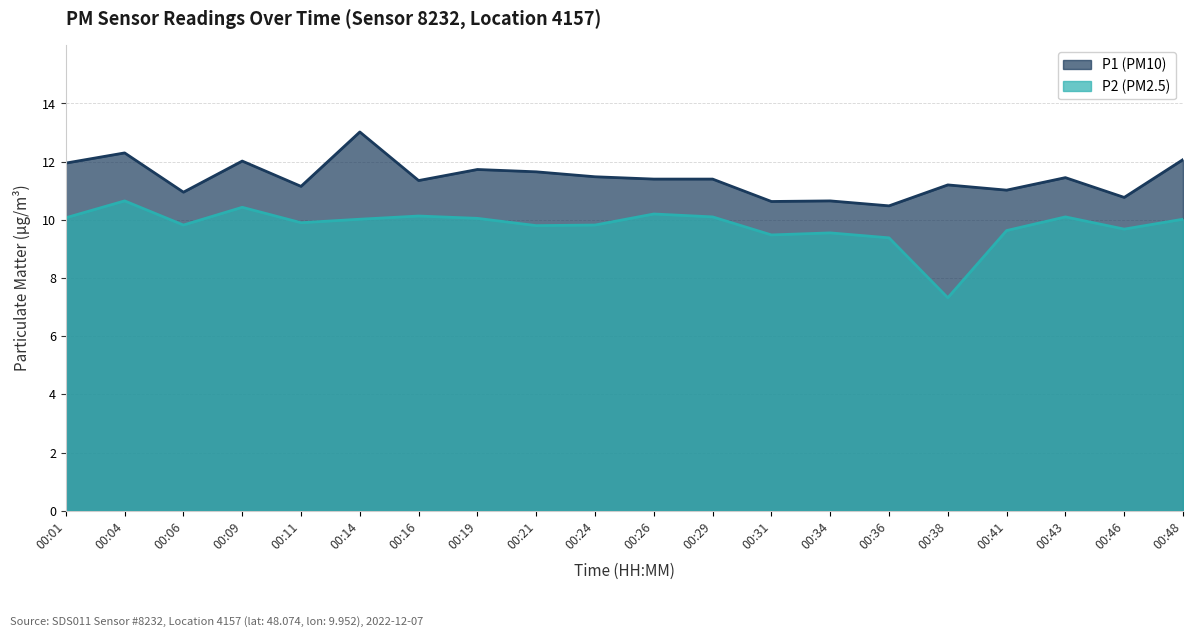

Which series has the largest range (max minus min)?

P2